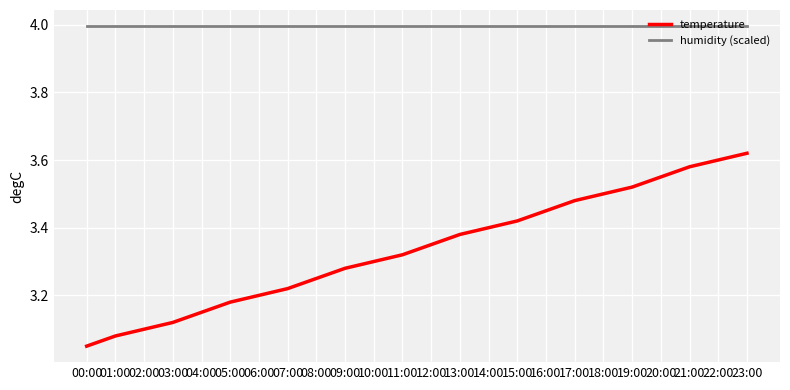

Is the value of temperature at 02:00 greater than the value of humidity (scaled) at 20:00?

No